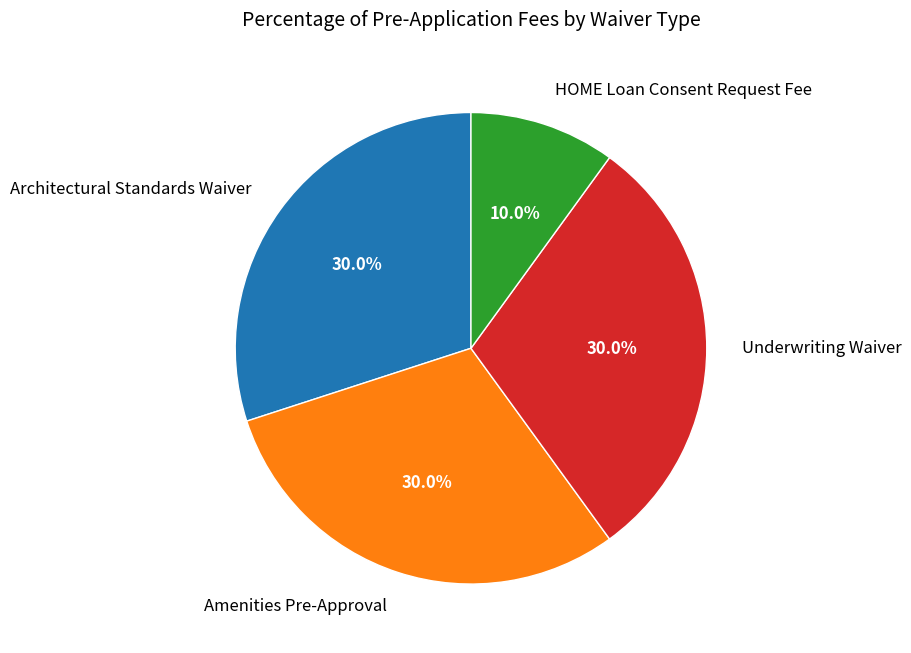

What is the ratio of the value at Amenities Pre-Approval to the value at Underwriting Waiver?

1.0